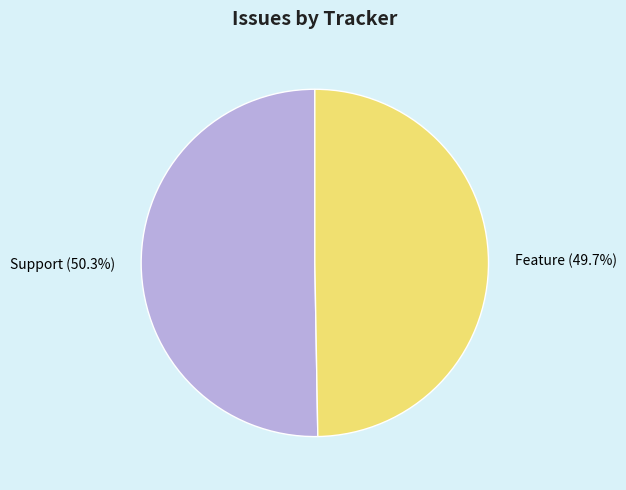

Does Support account for over 50% of the chart?

Yes